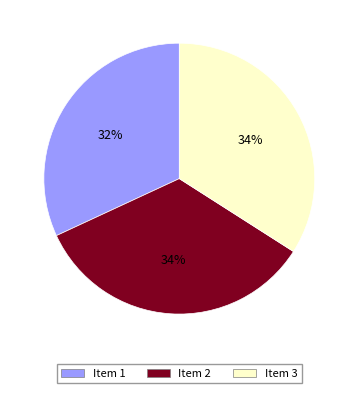

To the nearest percent, what is the difference between the largest and smallest slice percentages?

2%